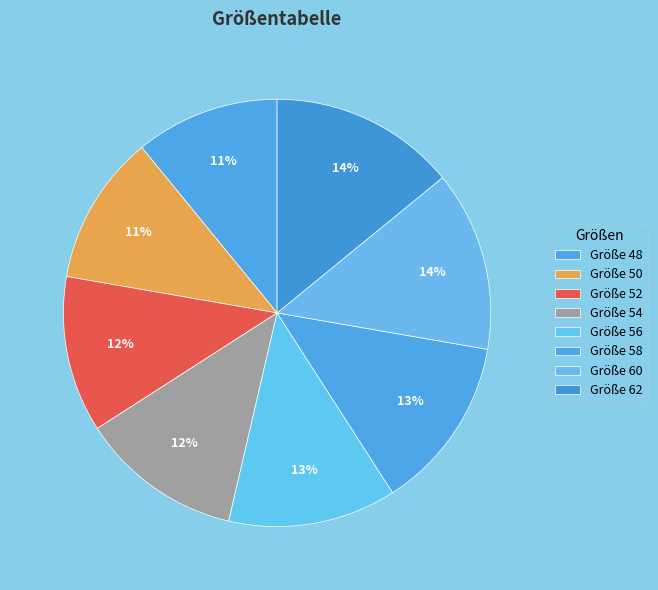

How many segments does this pie chart have?

8